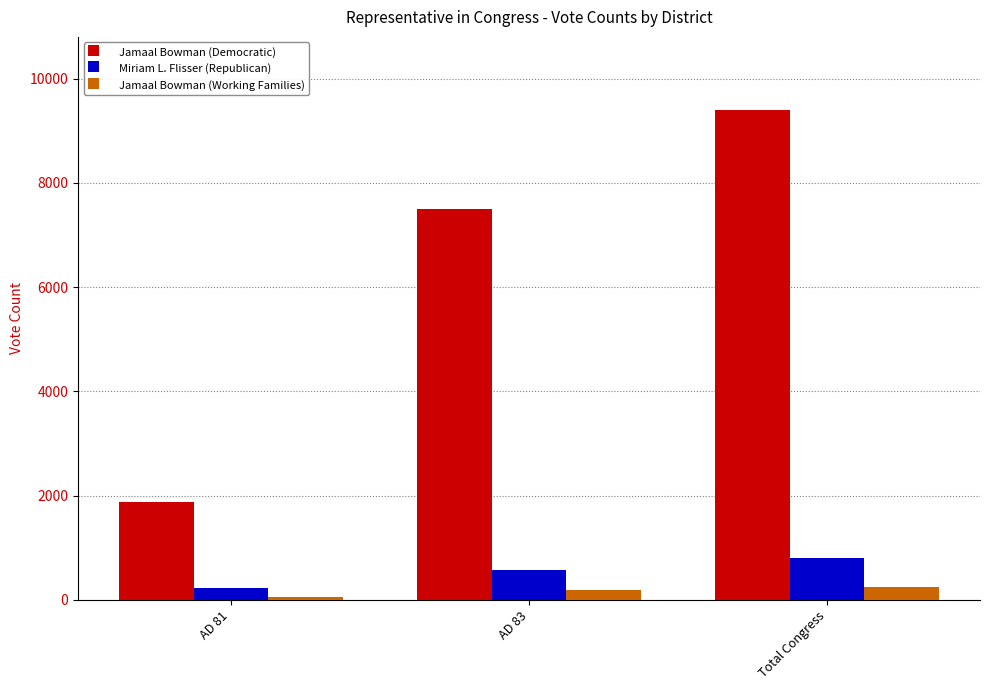

What is the highest value of the Miriam L. Flisser (Republican) series?

806